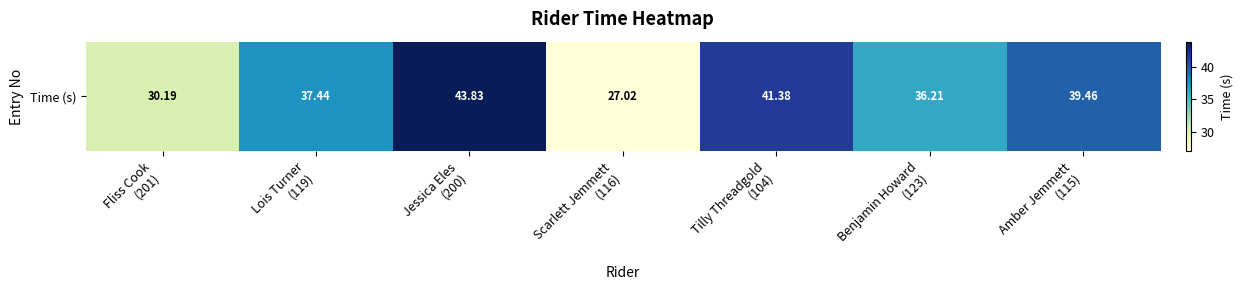

At which category does the chart reach its minimum across all series?

Scarlett Jemmett
(116)